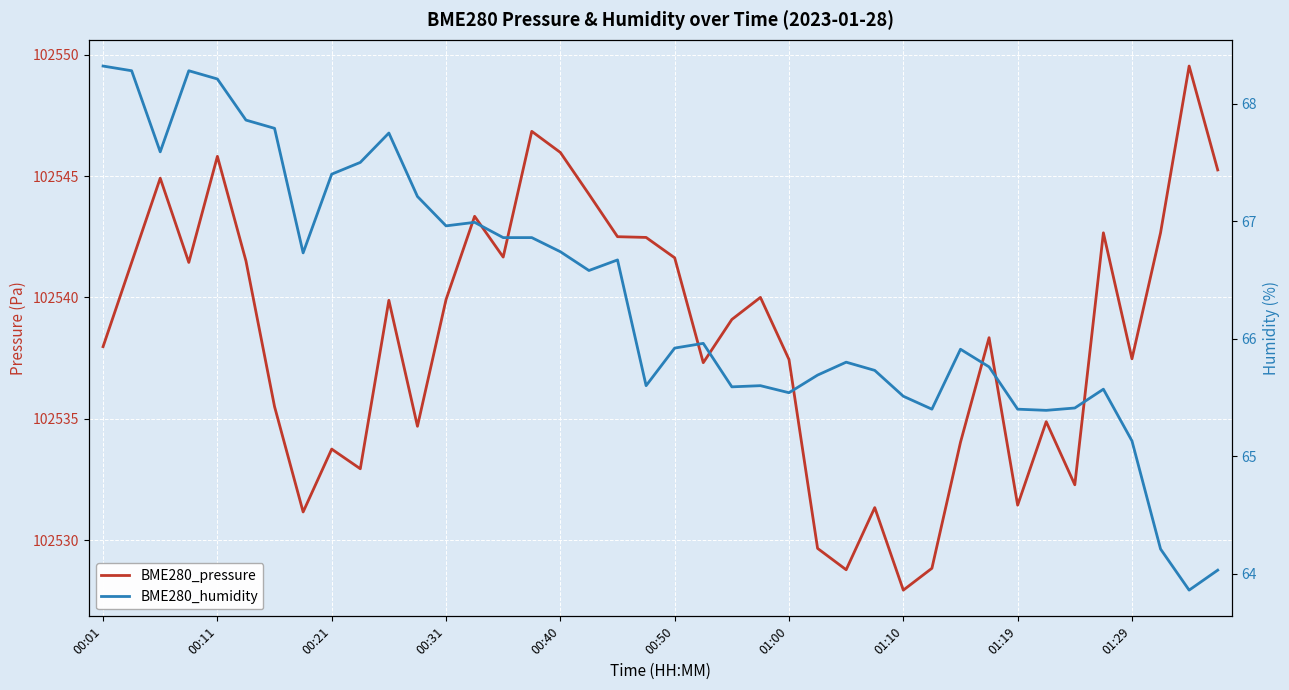

Where is BME280_humidity nearest to the value 66?

21